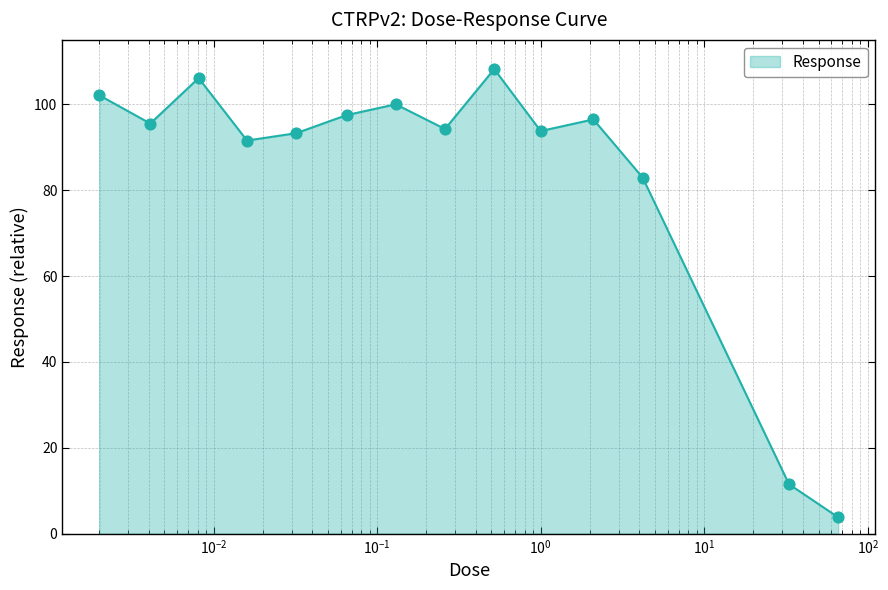

What is the smallest value displayed?

3.8